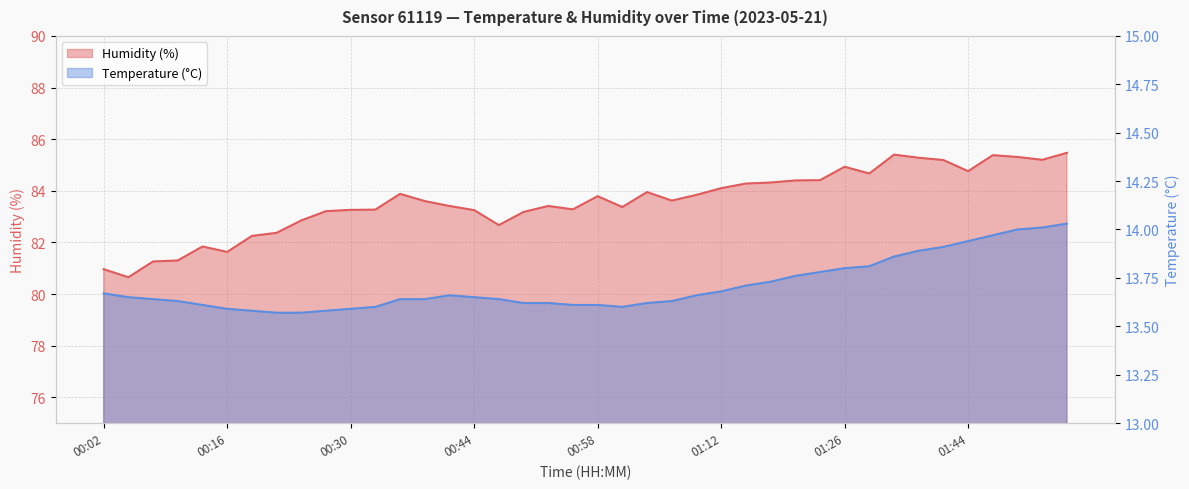

What is the label of the 25th point from the right?

00:44